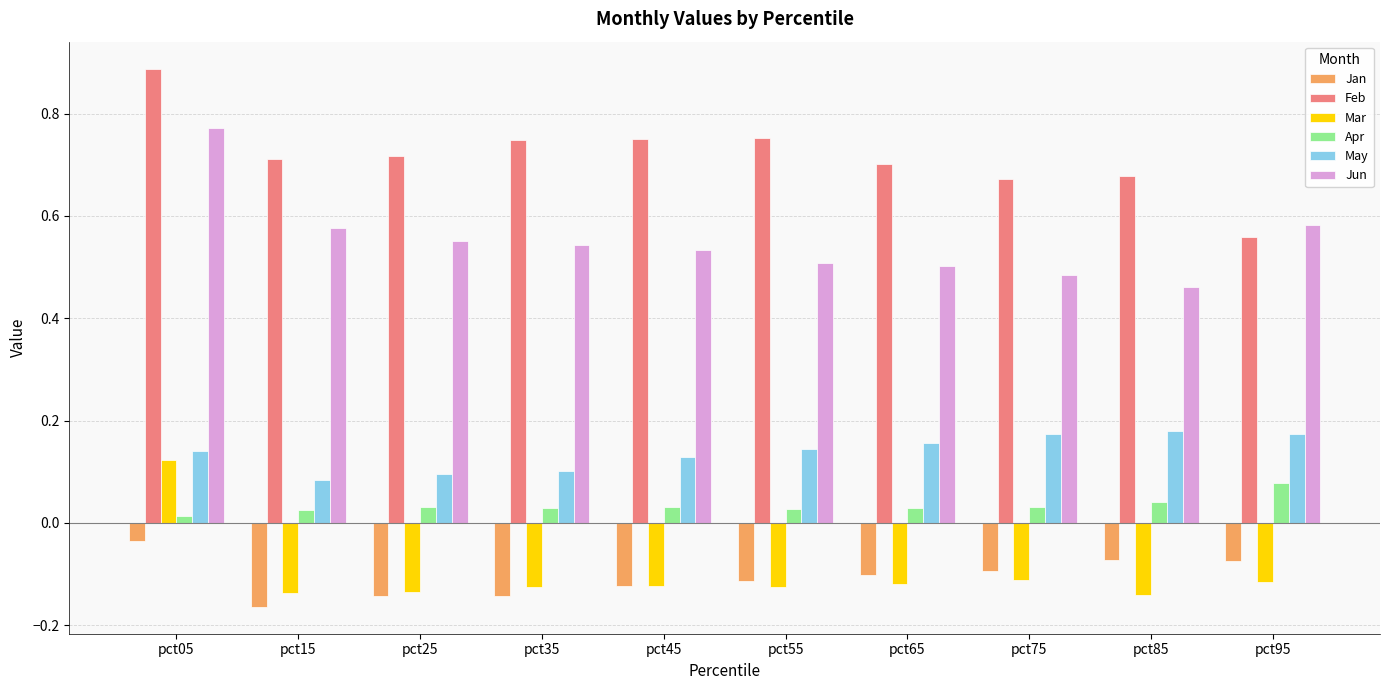

At which label does Feb reach its minimum?

pct95